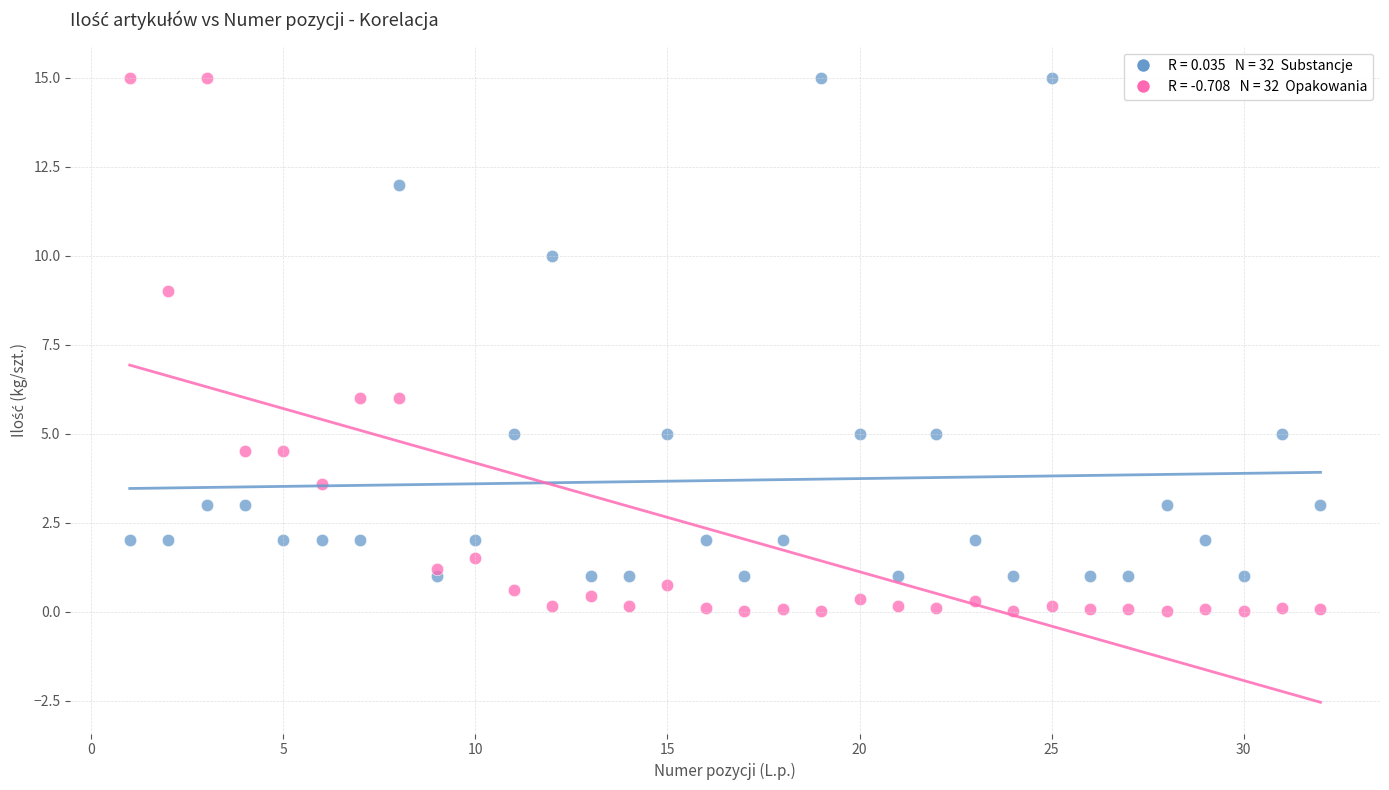

Across all data points, what is the range of Y values (max minus min)?

15.0